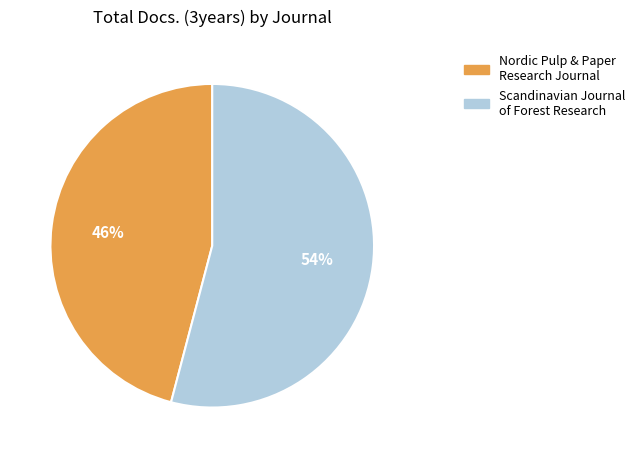

Which slice is the largest?

Scandinavian Journal of Forest Research